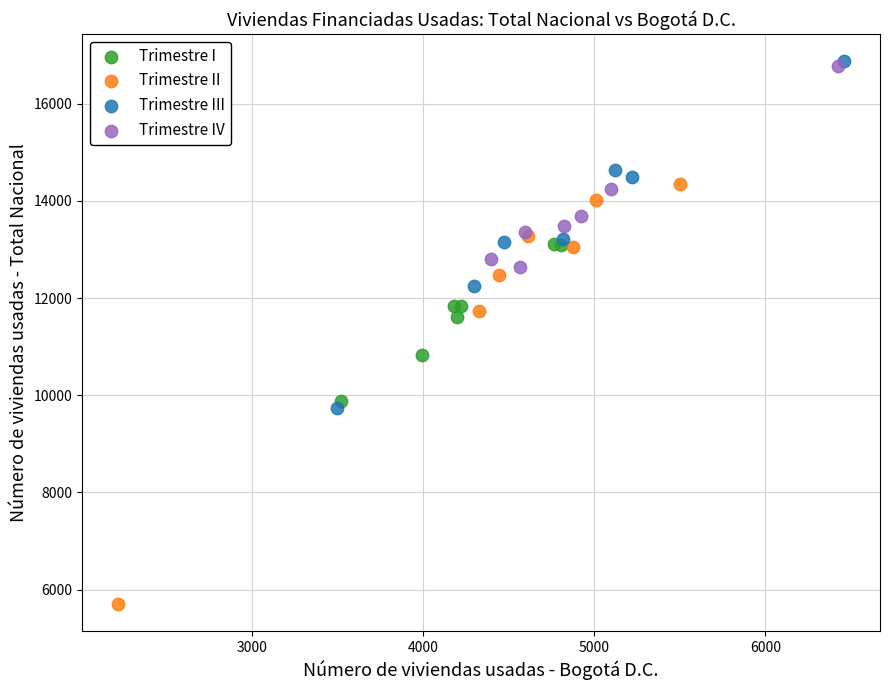

What are all the series names shown in the legend?

Trimestre I, Trimestre II, Trimestre III, Trimestre IV